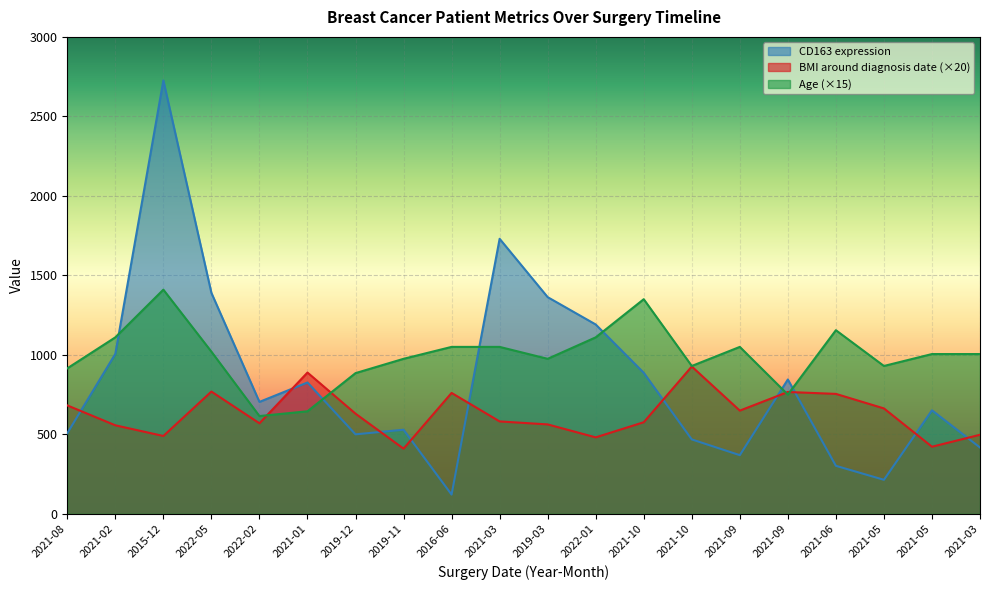

At how many categories does at least one series exceed 2071?

1